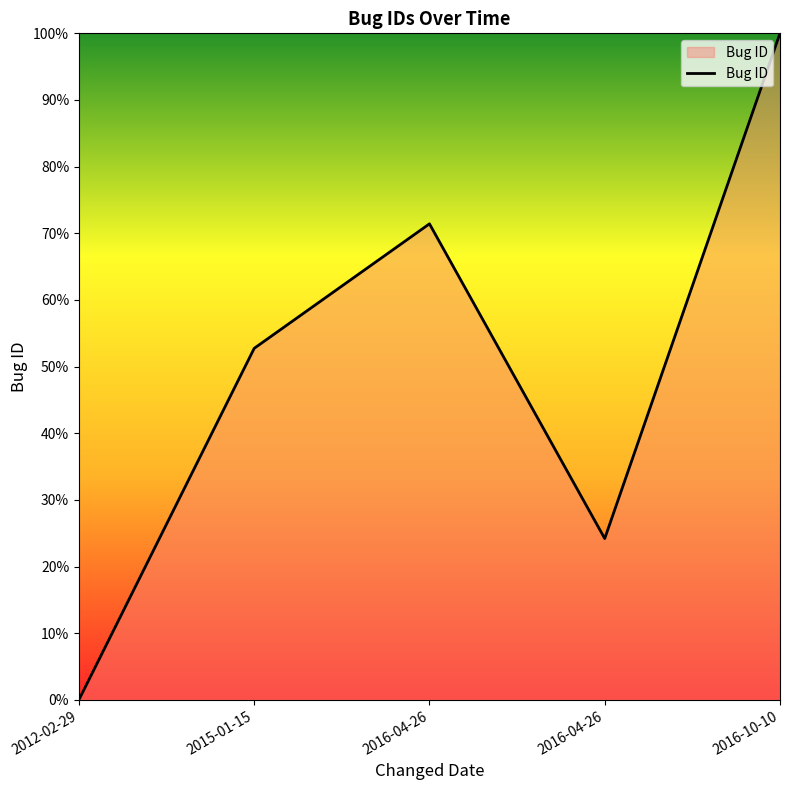

List the labels in order of value, smallest first.

2012-02-29, 2016-04-26, 2015-01-15, 2016-04-26, 2016-10-10